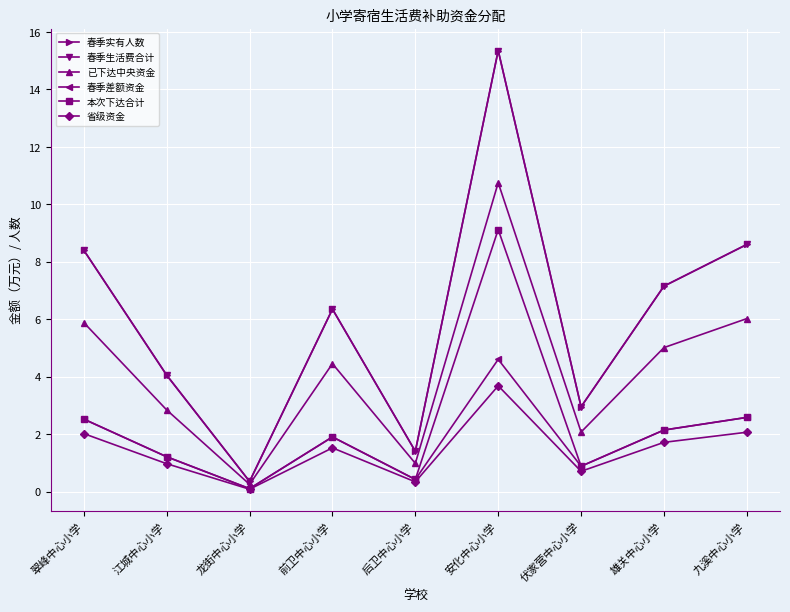

List the series in order of their peak value, highest first.

春季实有人数, 春季生活费合计, 已下达中央资金, 本次下达合计, 春季差额资金, 省级资金